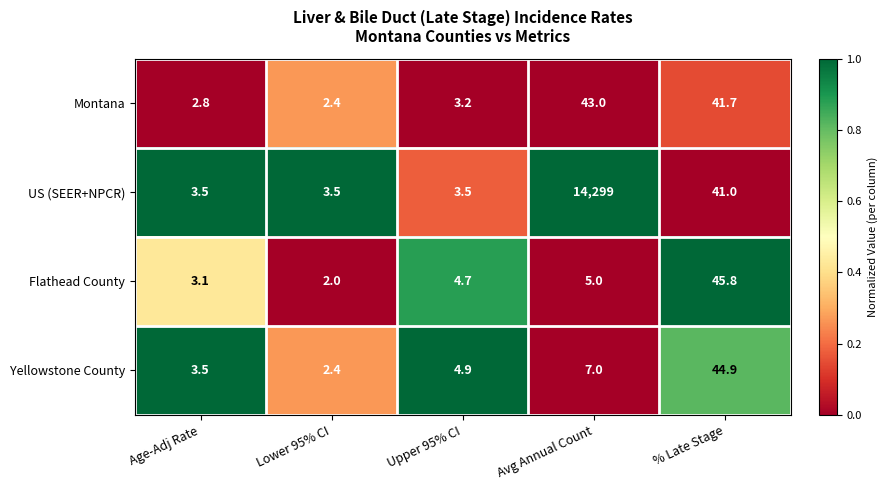

Where does the Yellowstone County series first go above 4?

Upper 95% CI